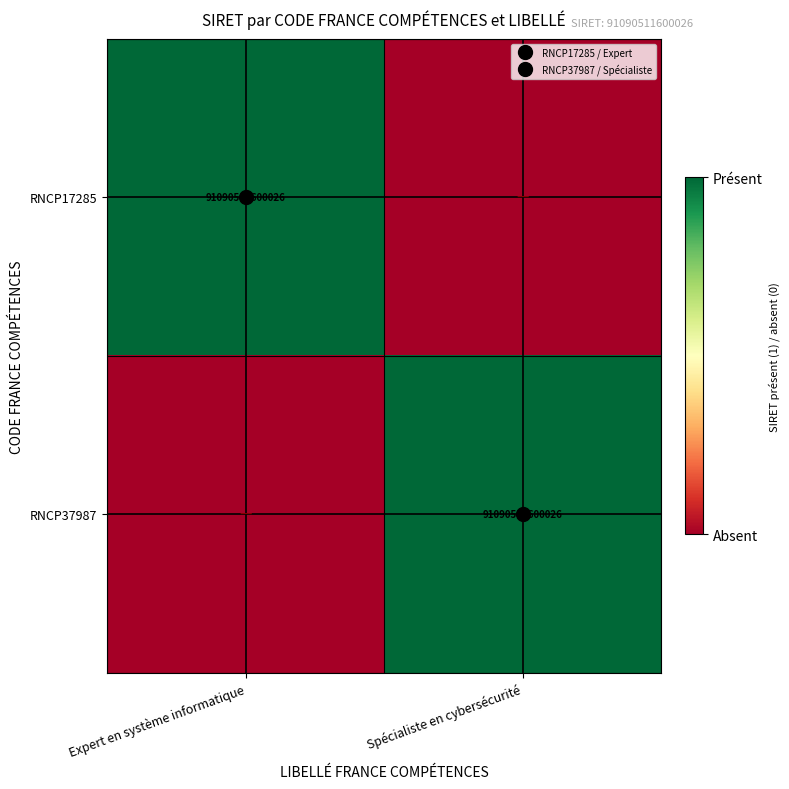

What is the difference between the maximum and minimum values in the RNCP37987 series?

1